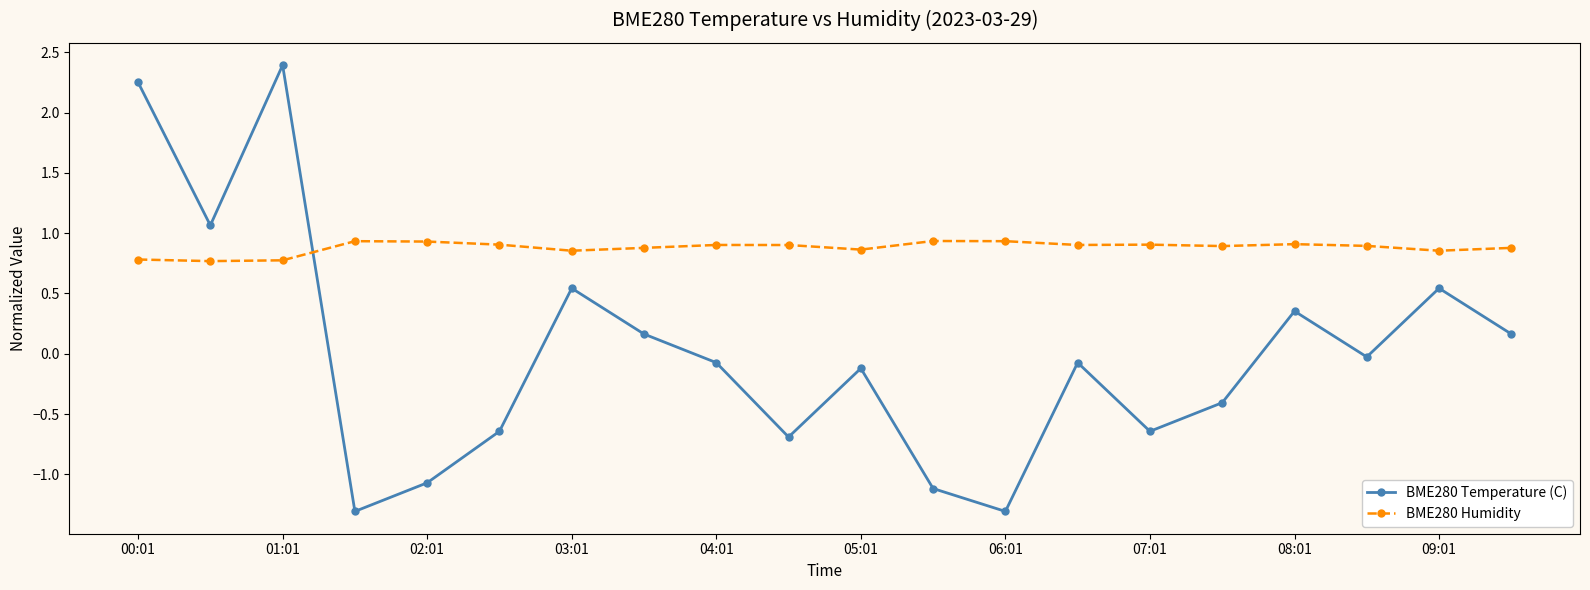

What is the difference between the maximum and second lowest values in the BME280 Temperature (C) series?

3.7